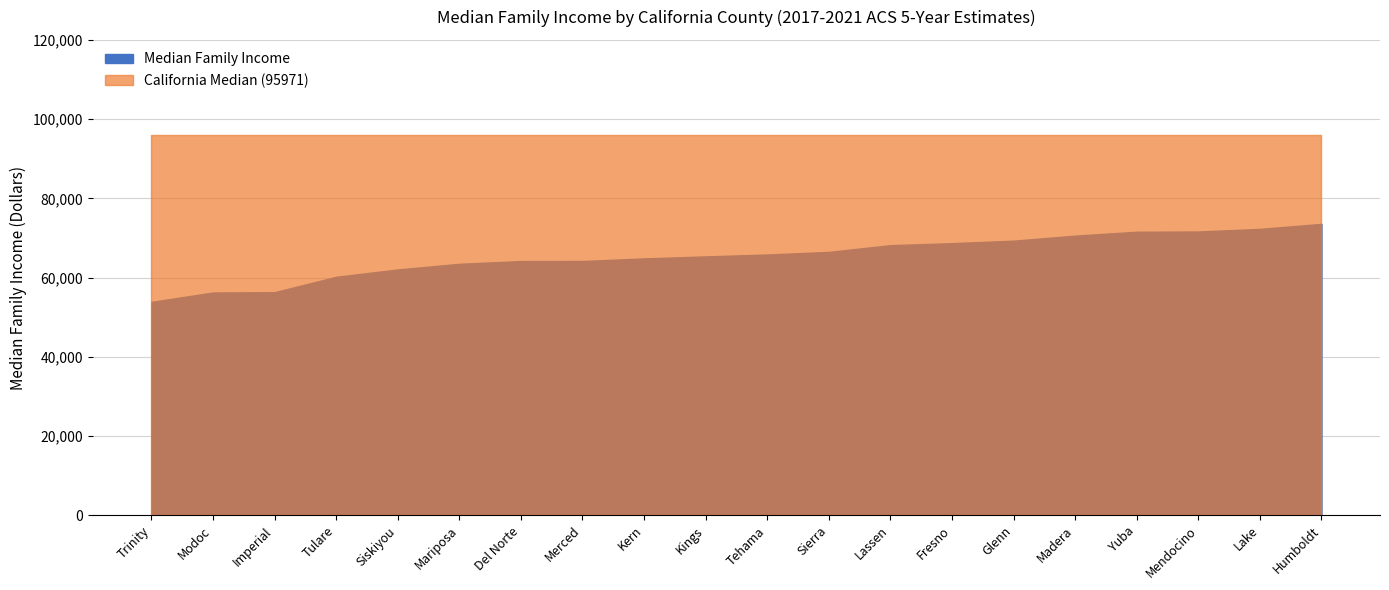

Where is the data nearest to the value 63704?

Mariposa